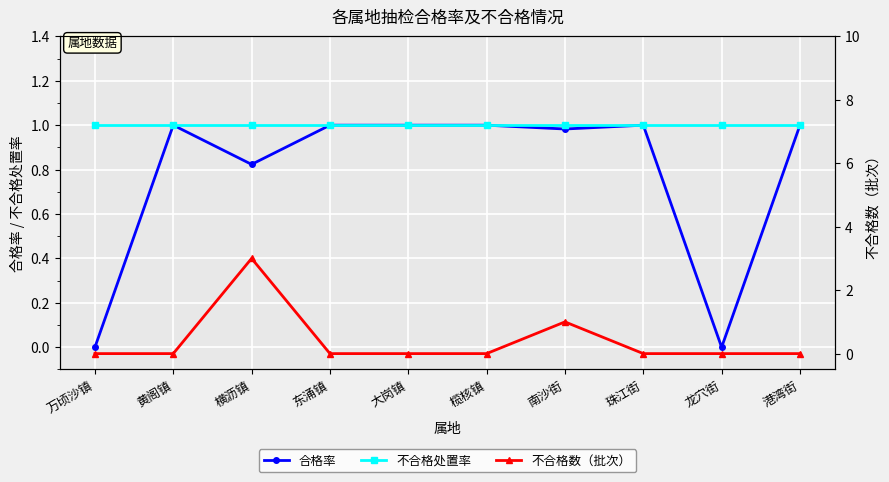

Which series has the largest total across all categories?

不合格处置率